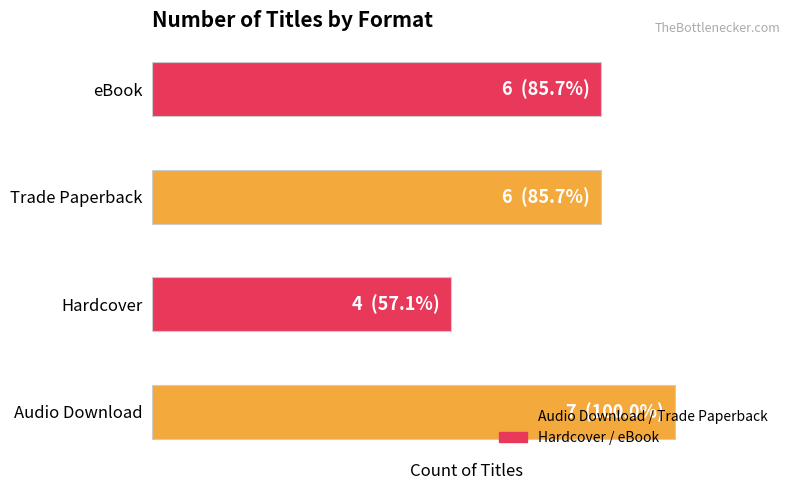

Are the bars horizontal?

Yes